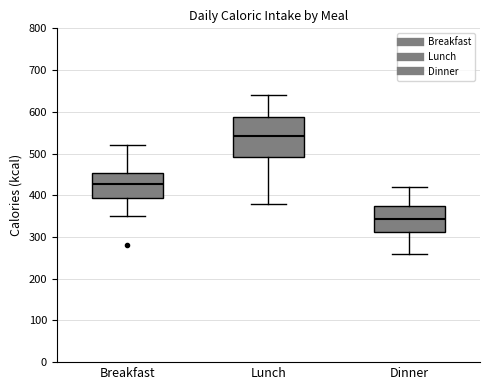

Reading left to right, read every box against the y-axis: the position of its median line, the range the box covers, and the ends of its whiskers. The values are not printed on the chart, so give them approximately, as read against the axis.

Breakfast: median 430, box 390 to 450, whiskers 350 to 520
Lunch: median 540, box 490 to 590, whiskers 380 to 640
Dinner: median 340, box 310 to 370, whiskers 260 to 420